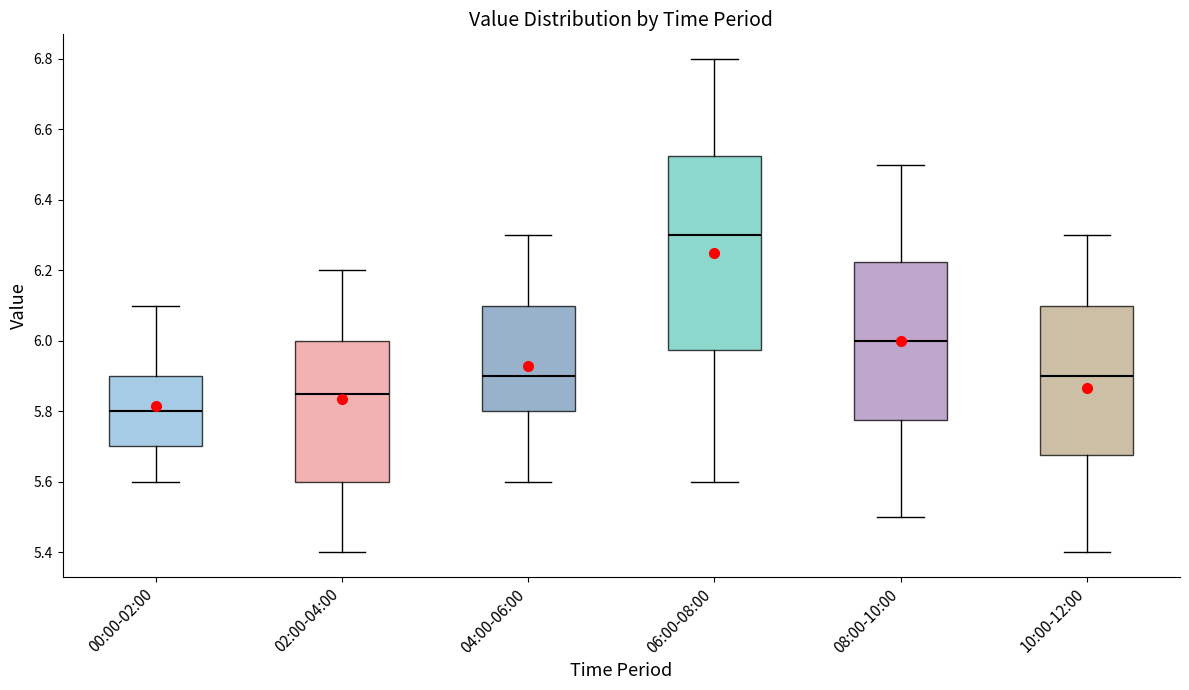

Which box has the highest median line?

06:00-08:00